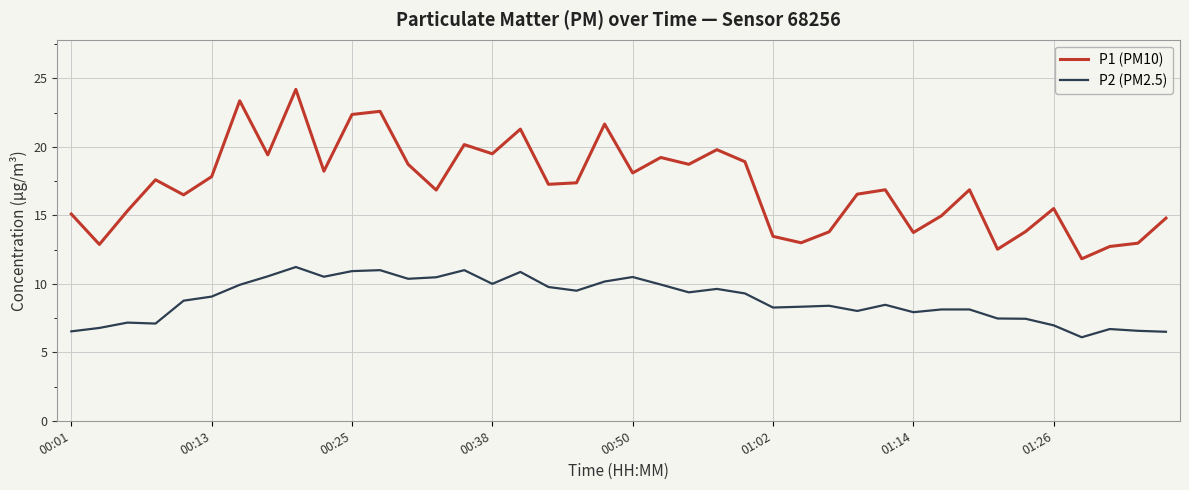

Rank the series by their average value, from highest to lowest.

P1 (PM10), P2 (PM2.5)